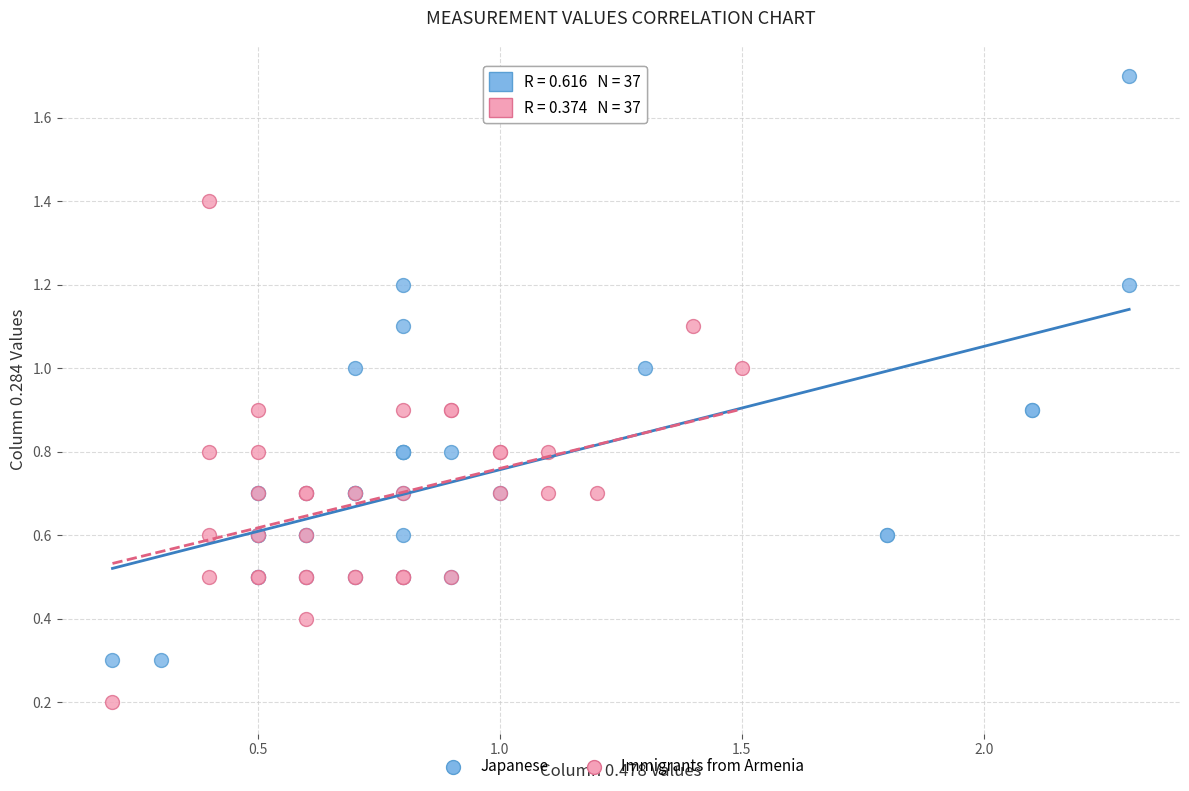

Which series reaches the maximum Y coordinate?

Japanese